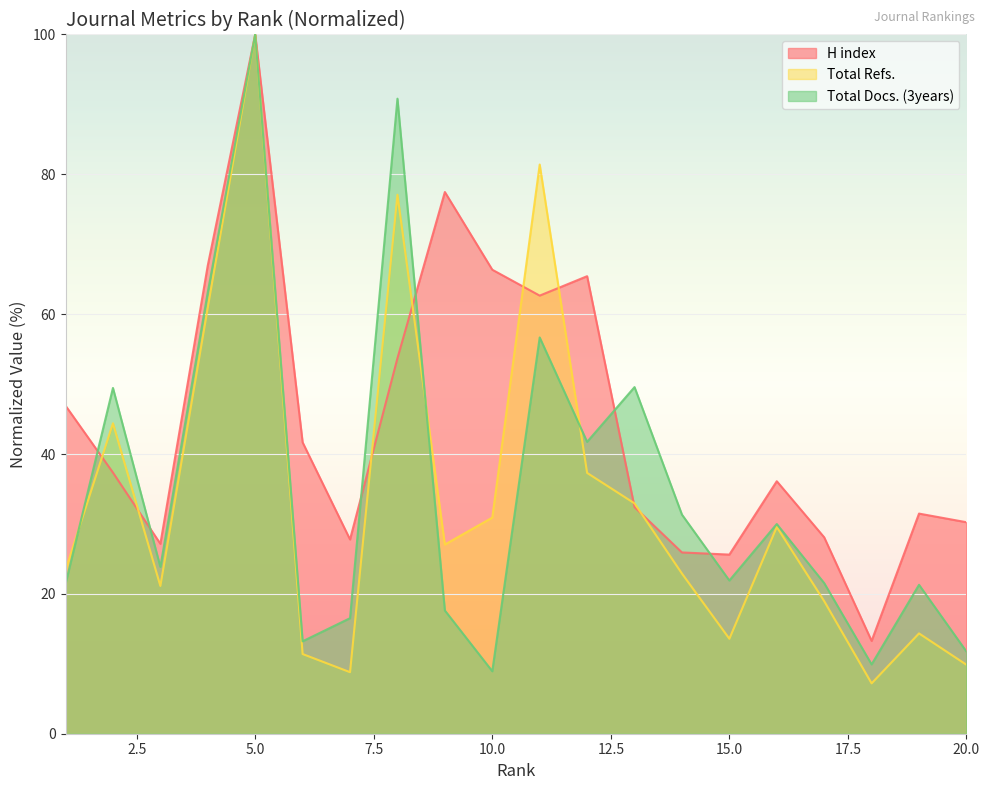

What is the value of the Total Docs. (3years) point at the 13th from the left?

49.6